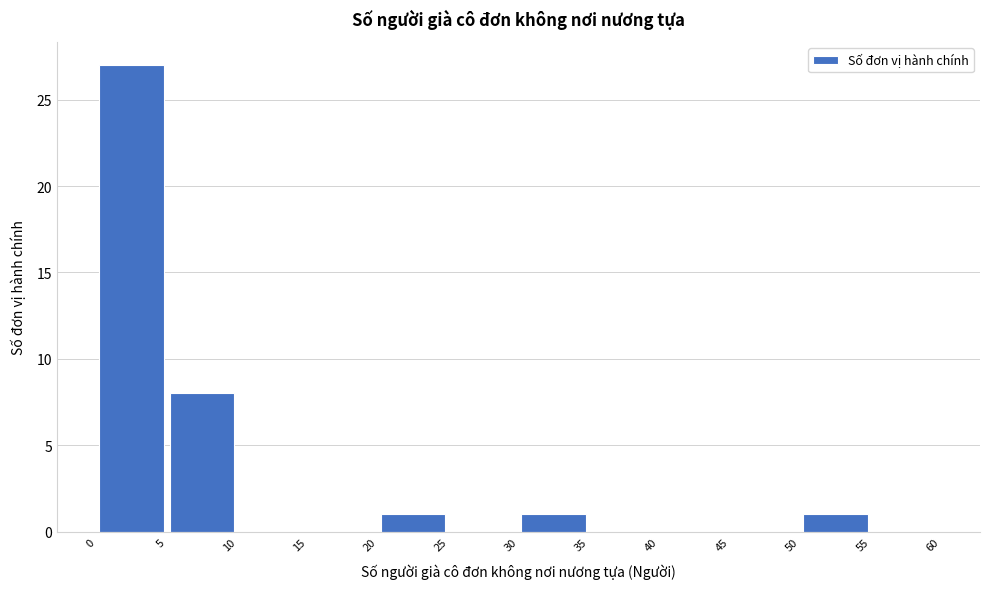

How tall is the bar that spans 30 to 35 on the x-axis? The values are not printed on the chart, so give them approximately, as read against the axis.

1